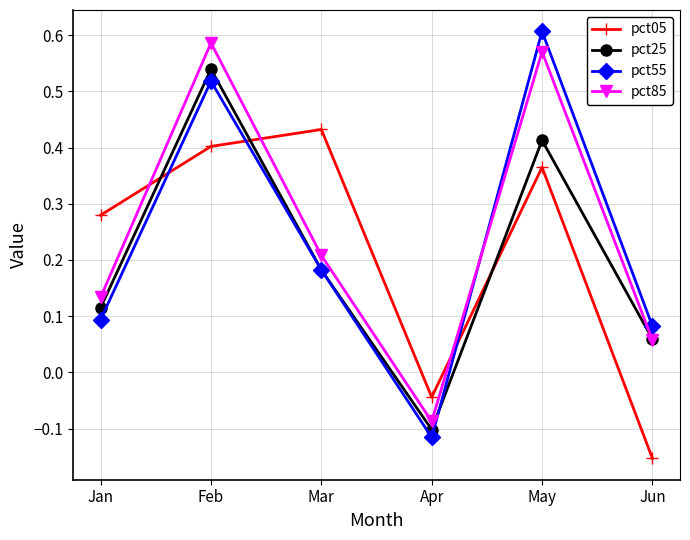

Where does the pct55 series first go above 0?

Jan